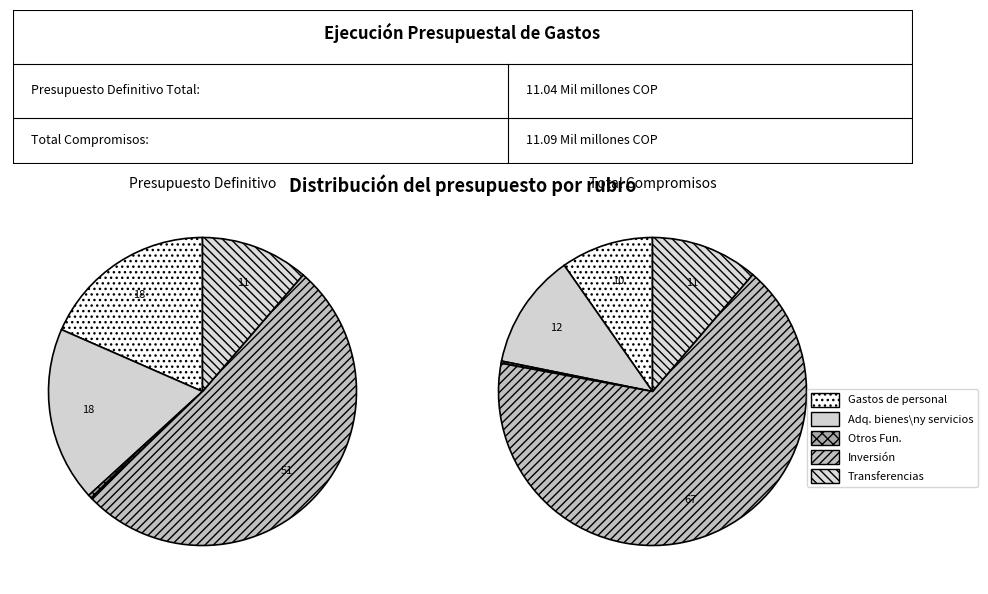

Does Gastos de personal represent more than half of the total?

No